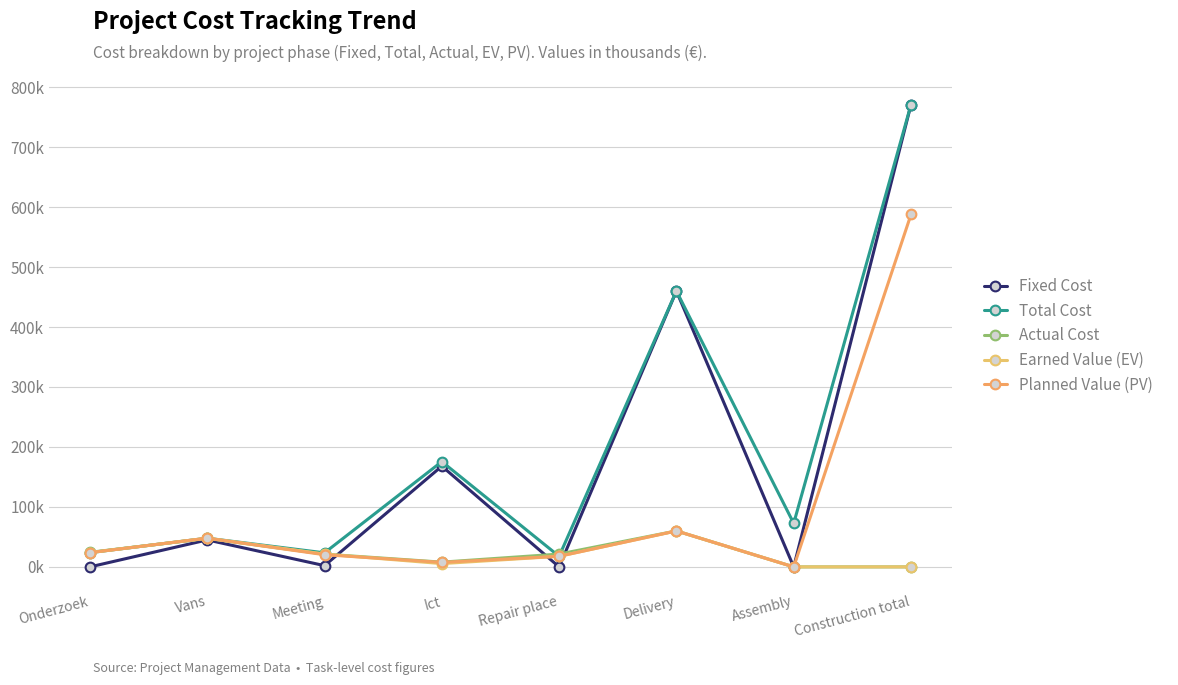

Rank the categories by Earned Value (EV) value from lowest to highest.

Assembly, Construction total, Ict, Repair place, Meeting, Onderzoek, Vans, Delivery